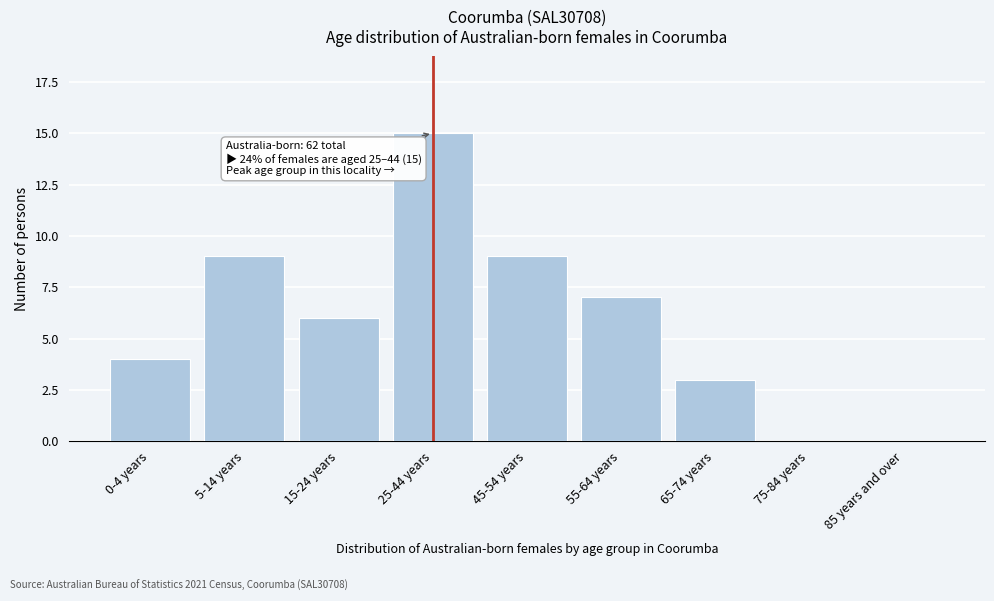

Reading left to right, what are all the values shown in this chart?

0-4 years=4	5-14 years=9	15-24 years=6	25-44 years=15	45-54 years=9	55-64 years=7	65-74 years=3	75-84 years=0	85 years and over=0